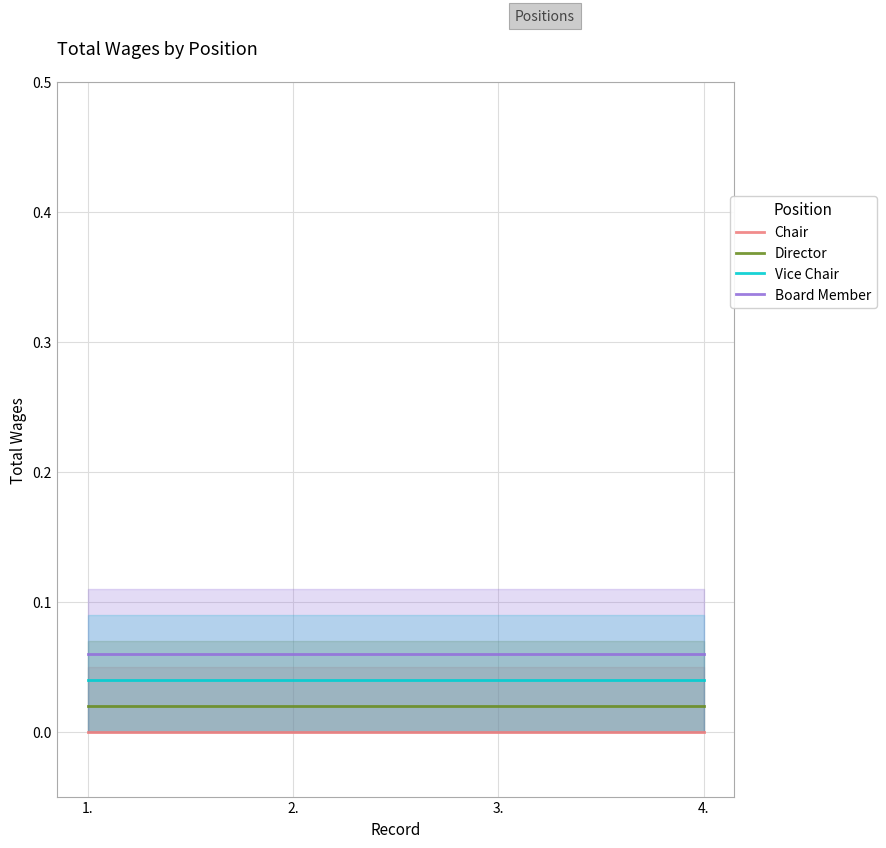

At which category is the sum across all series the highest?

1.